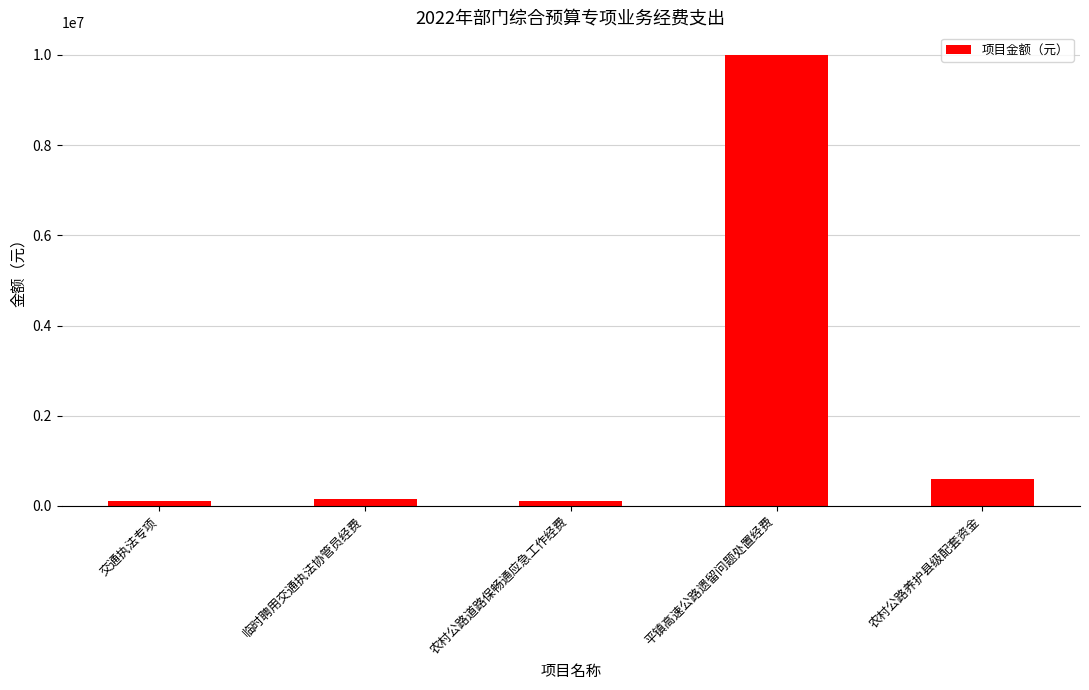

The value at 平镇高速公路遗留问题处置经费 is 10000000. True or false?

True